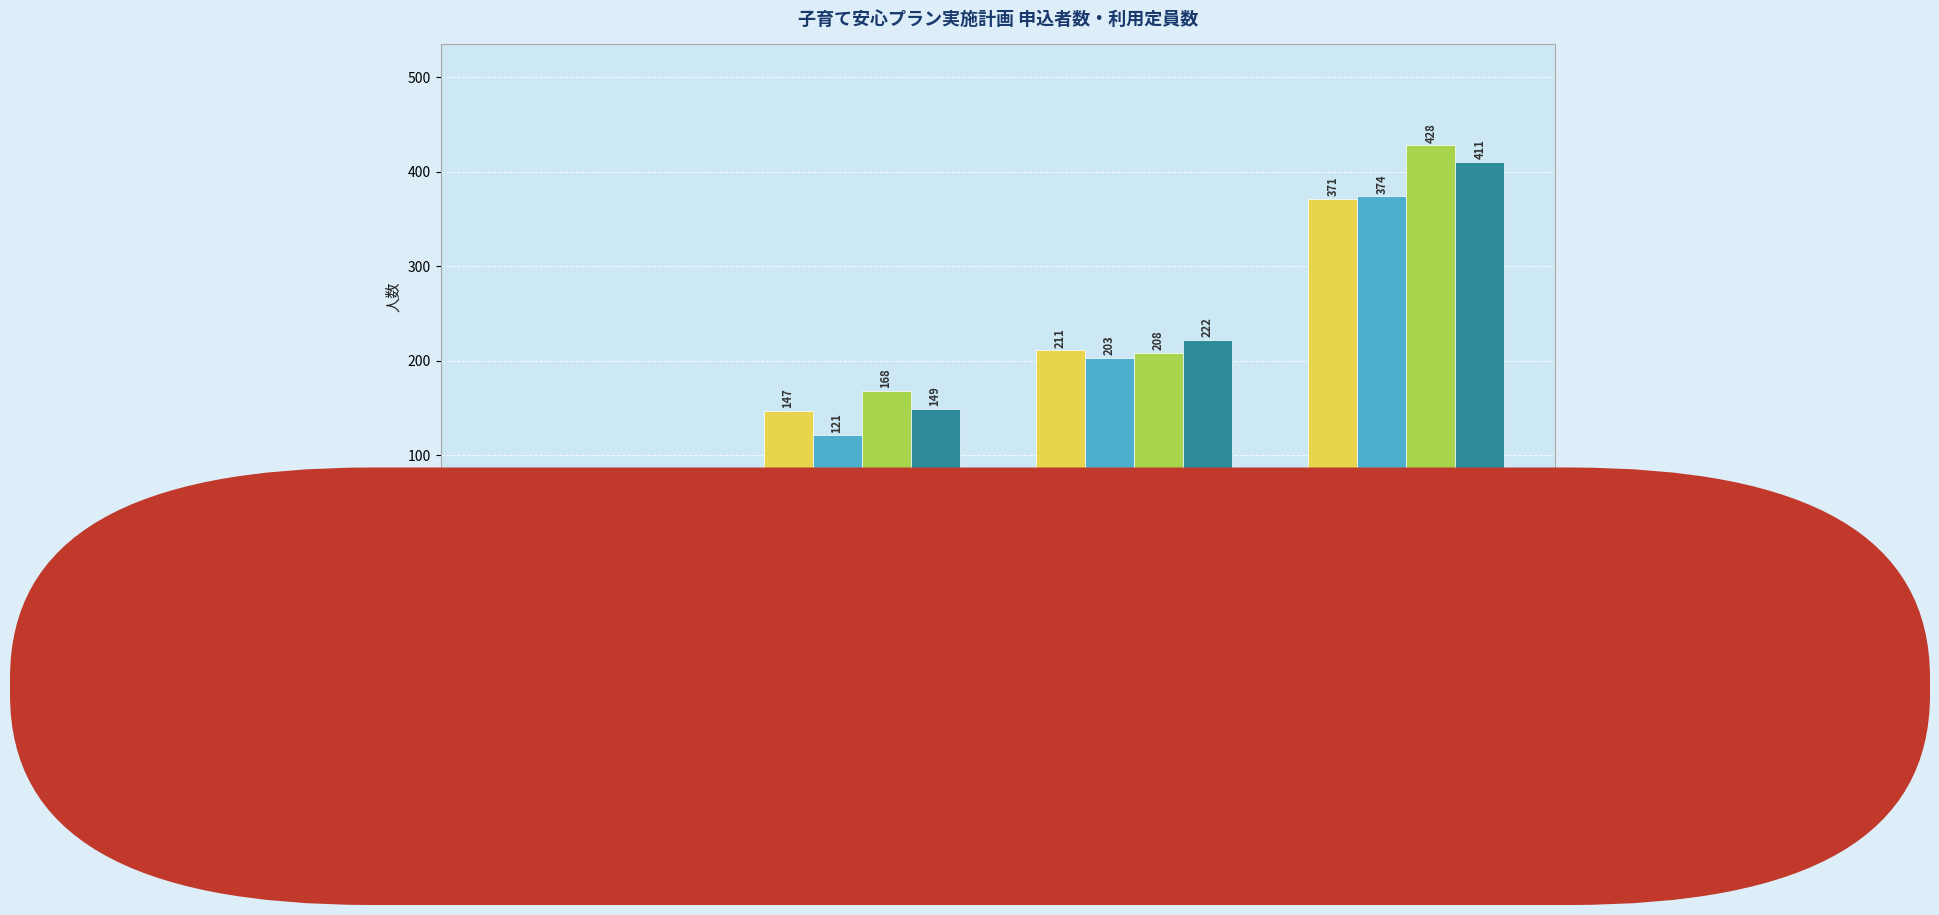

How many series are shown in this chart?

4